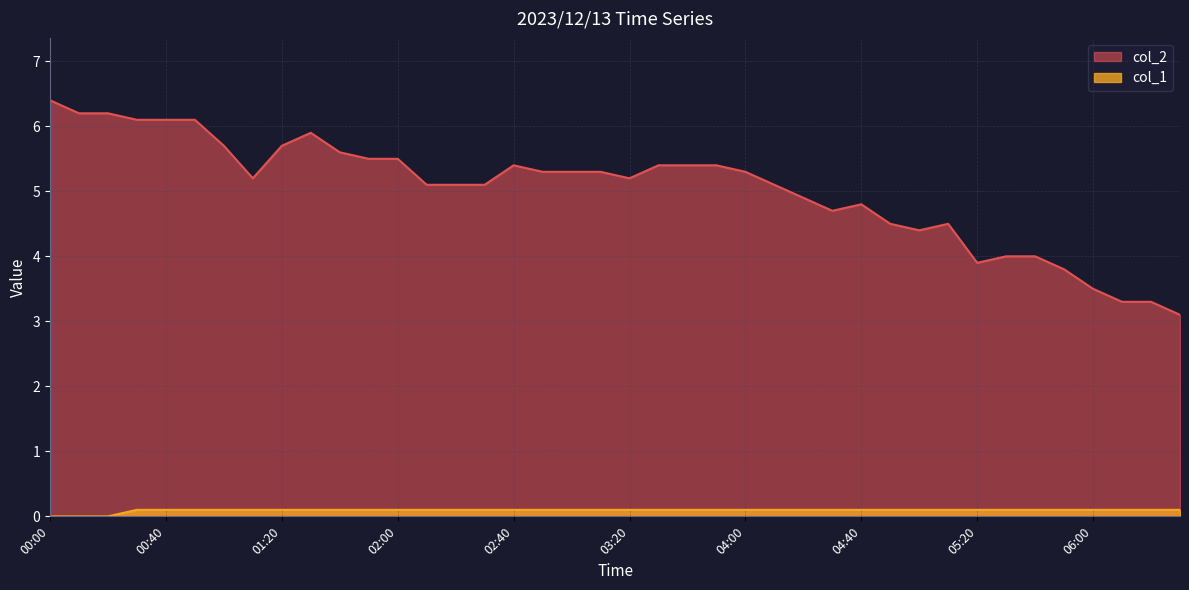

Rank the series by their average value, from highest to lowest.

col_2, col_1